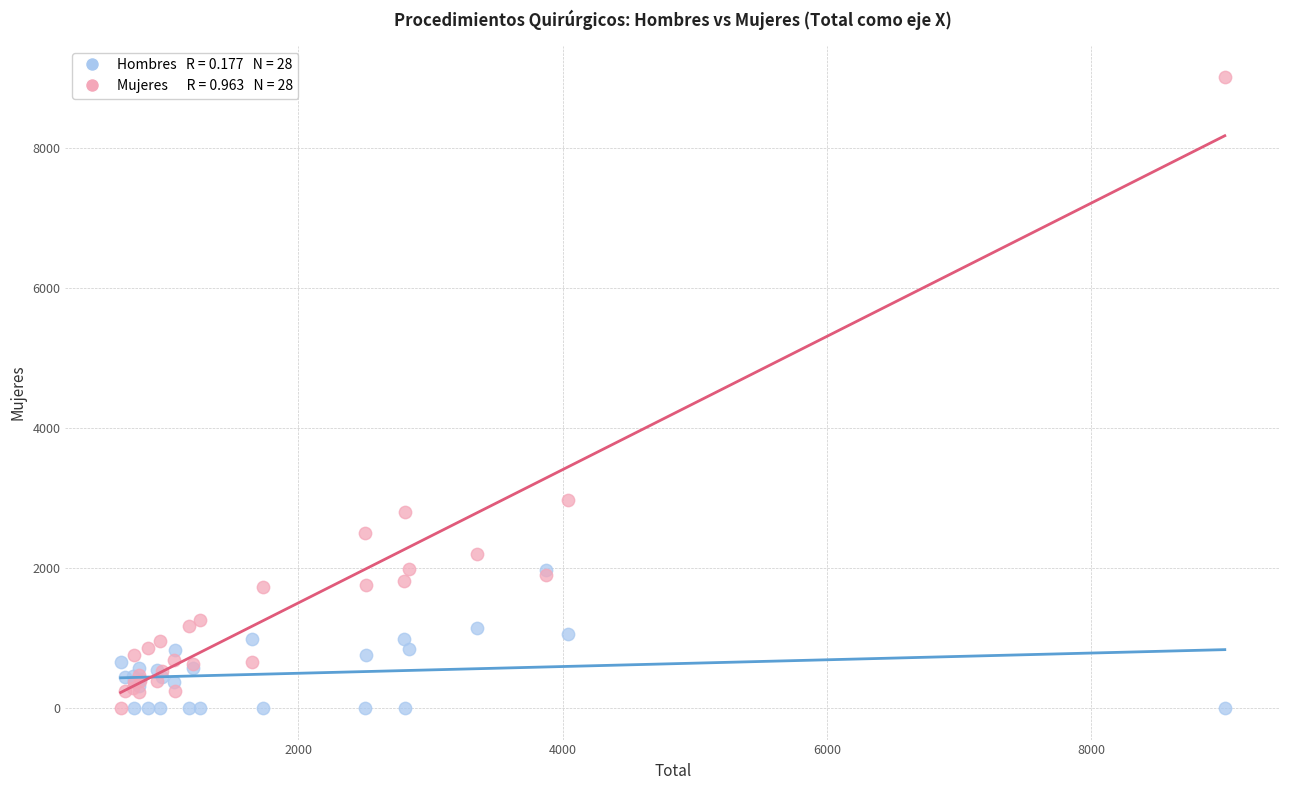

Across all series, what Y value is closest to 4505?

2973